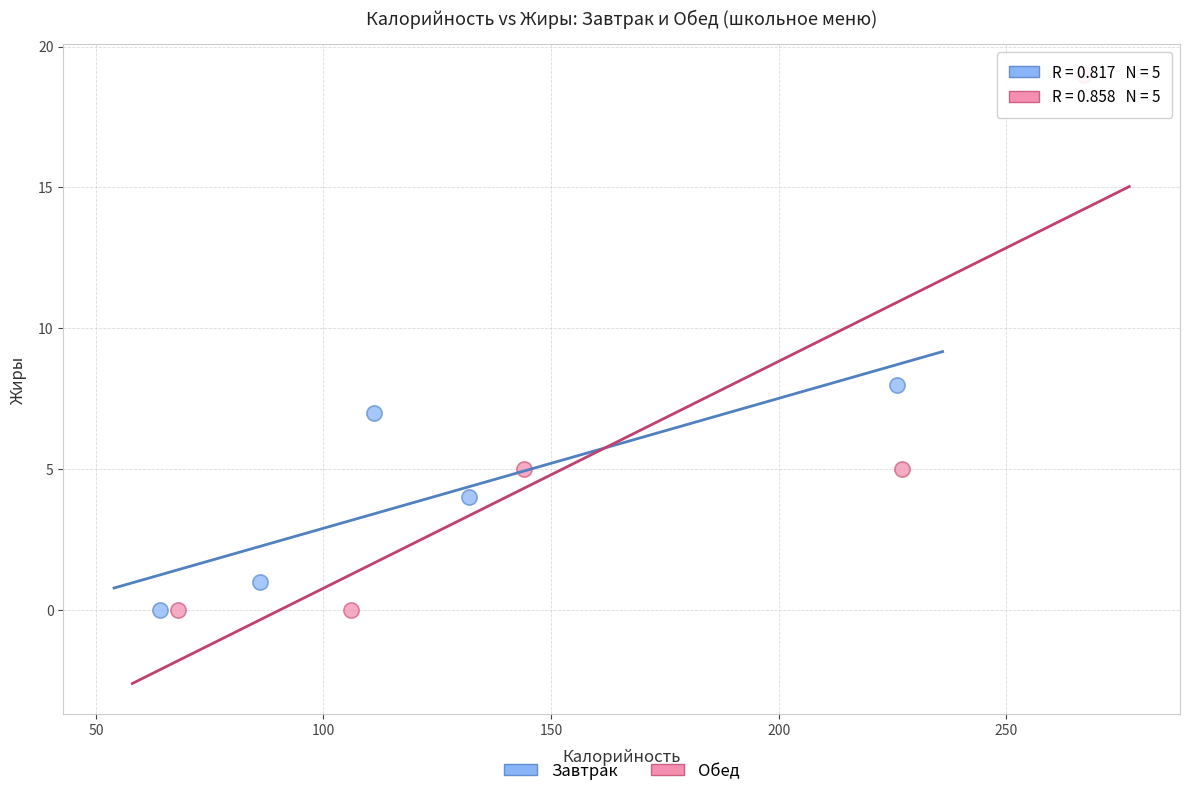

Which series has the largest Y range (max minus min)?

Обед